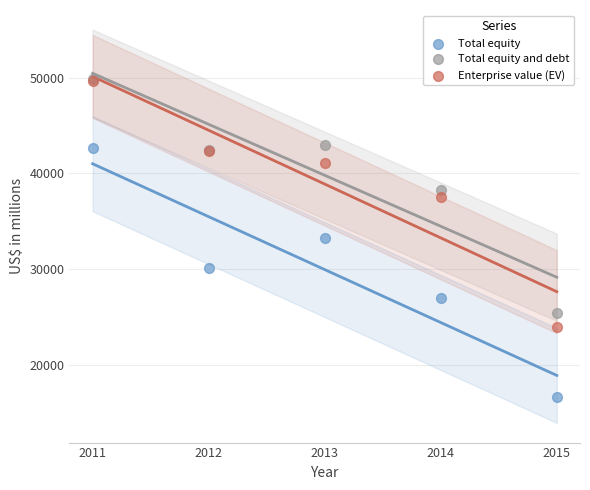

In the Total equity series, what Y value is closest to 29650?

30119